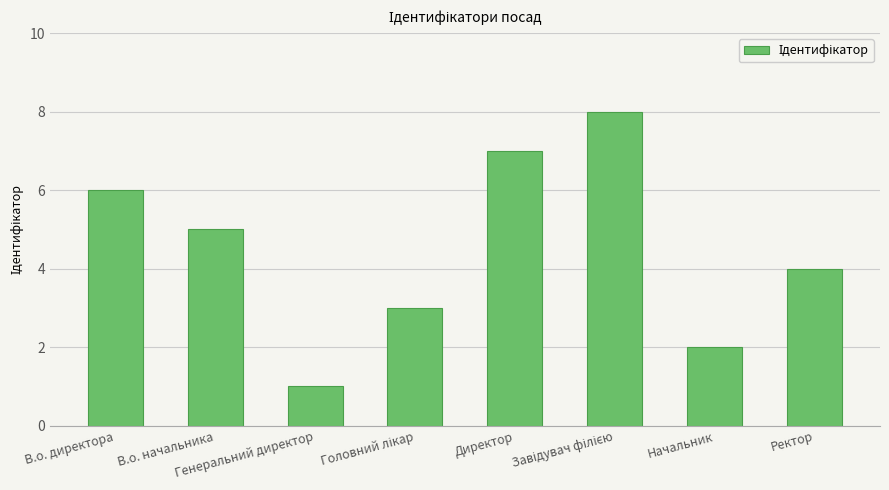

True or false: the data shows 4 at Ректор.

True